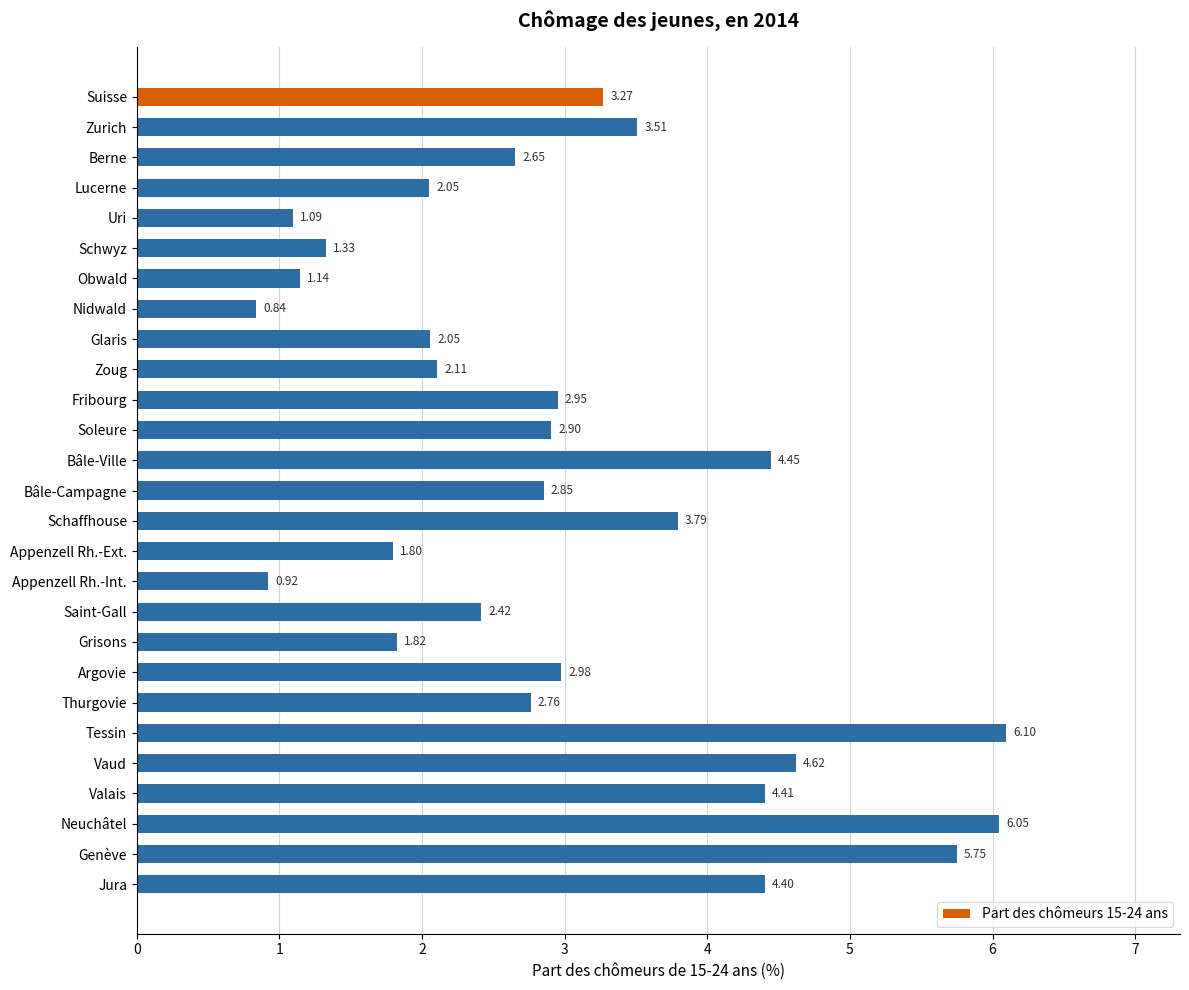

What is the difference between the maximum and minimum values?

5.3